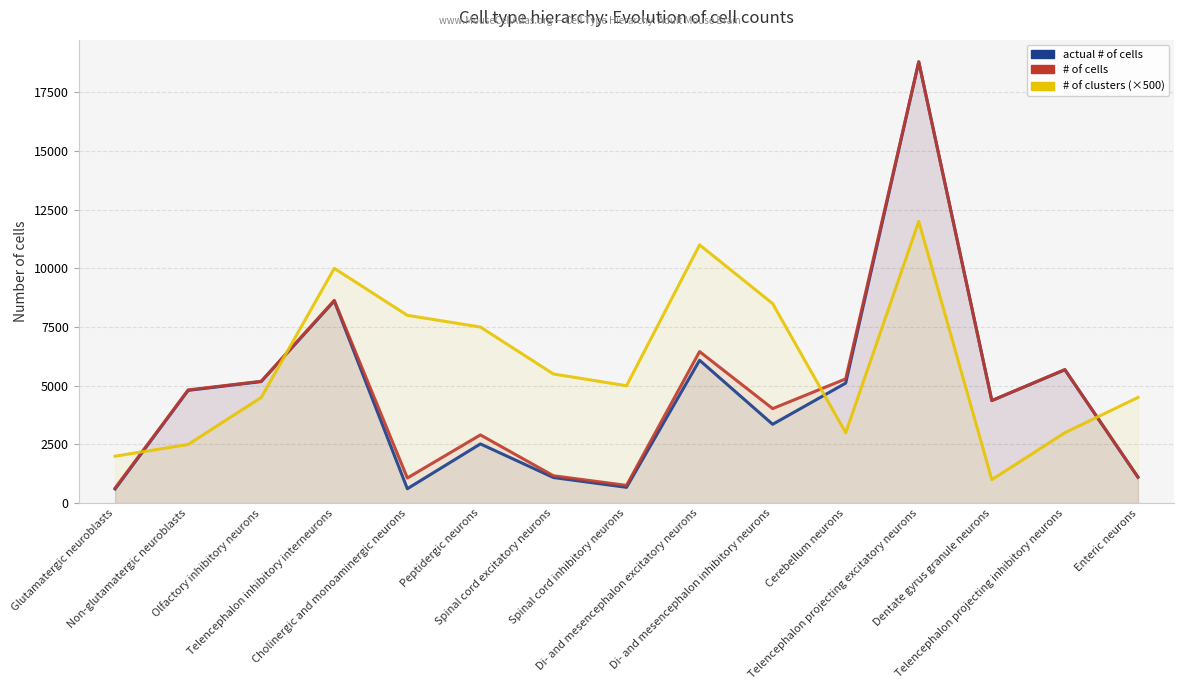

Which series has the largest total across all categories?

# of clusters